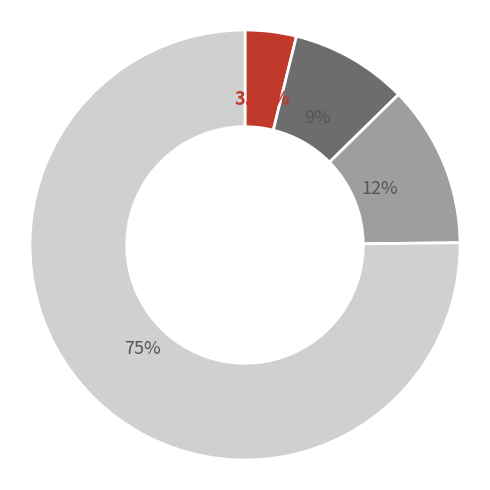

Is there any slice that represents more than half of the pie?

Yes